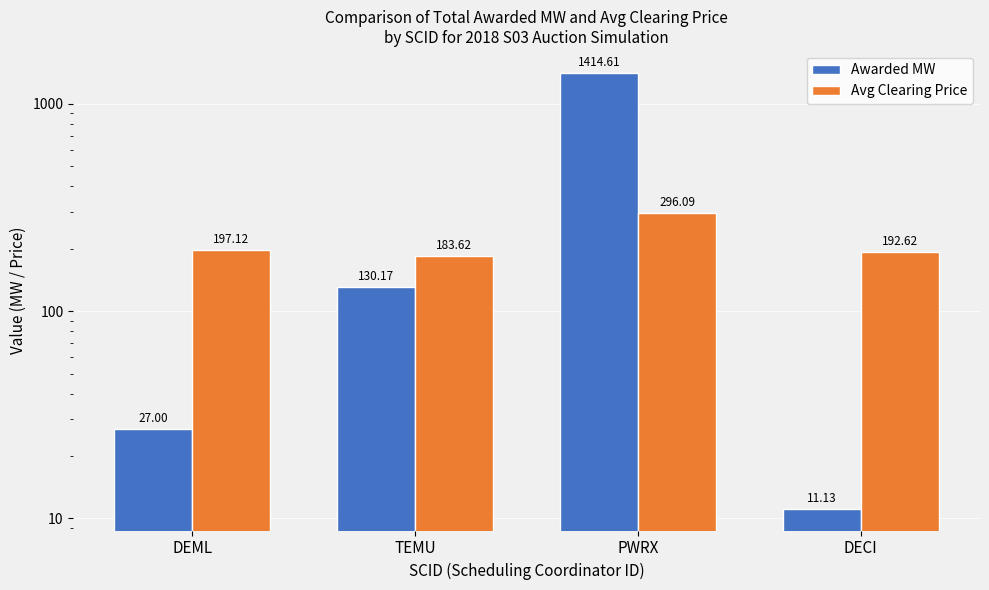

Where is Awarded MW nearest to the value 712?

TEMU